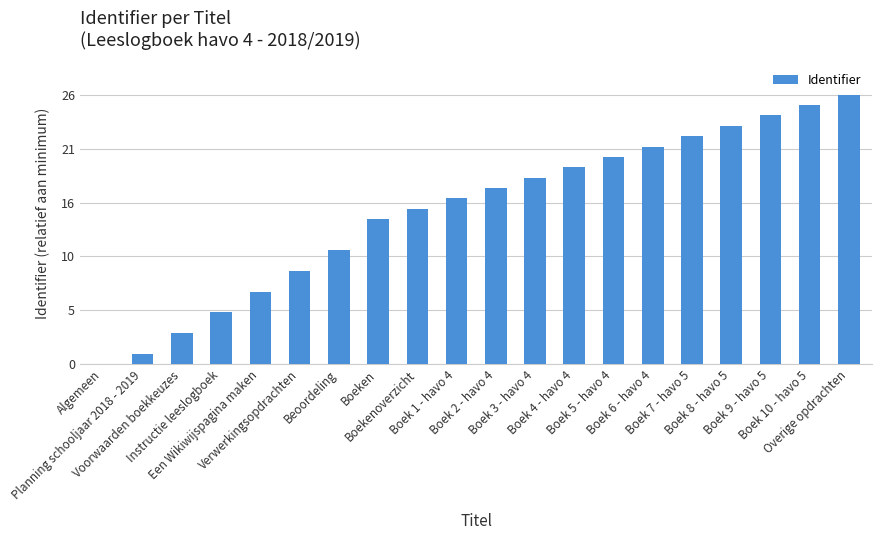

Are the bars horizontal?

No